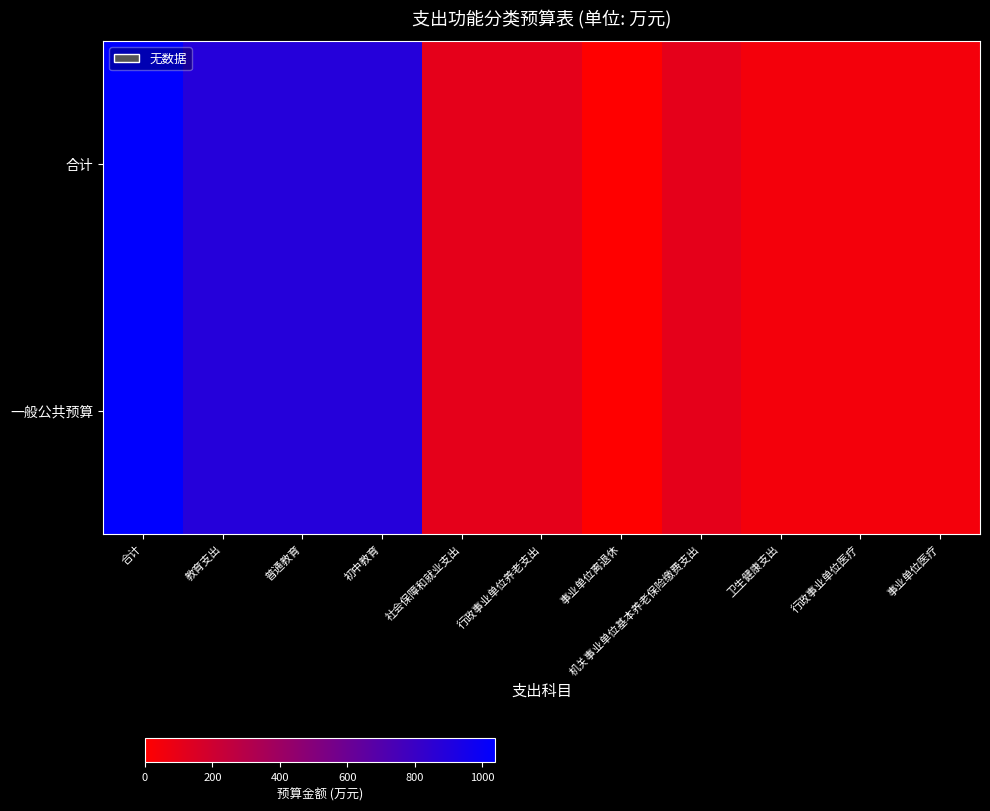

Reading right to left, transcribe all the data shown in this chart.

合计: 事业单位医疗=46.3	行政事业单位医疗=46.3	卫生健康支出=46.3	机关事业单位基本养老保险缴费支出=106.2	事业单位离退休=0.6	行政事业单位养老支出=106.8	社会保障和就业支出=106.8	初中教育=885.1	普通教育=885.1	教育支出=885.1	合计=1038.2
一般公共预算: 事业单位医疗=46.3	行政事业单位医疗=46.3	卫生健康支出=46.3	机关事业单位基本养老保险缴费支出=106.2	事业单位离退休=0.6	行政事业单位养老支出=106.8	社会保障和就业支出=106.8	初中教育=885.1	普通教育=885.1	教育支出=885.1	合计=1038.2